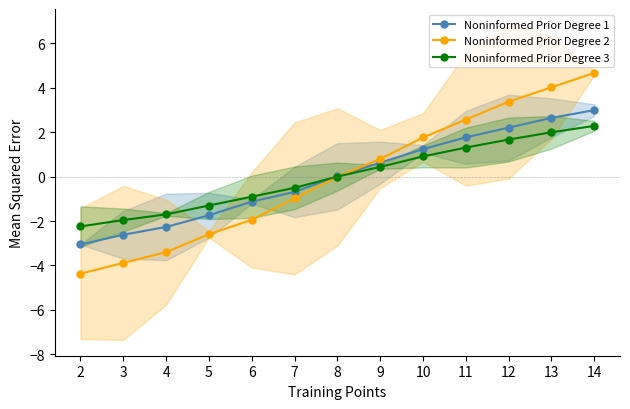

The Noninformed Prior Degree 2 series shows 1.8 at 10. True or false?

True